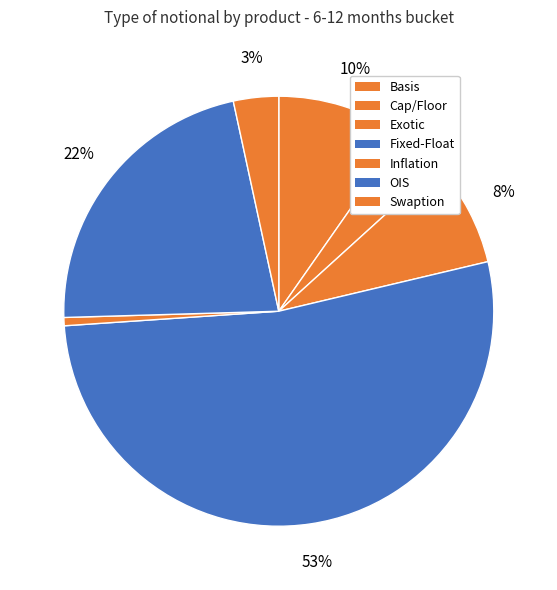

Count the number of slices in the pie.

7